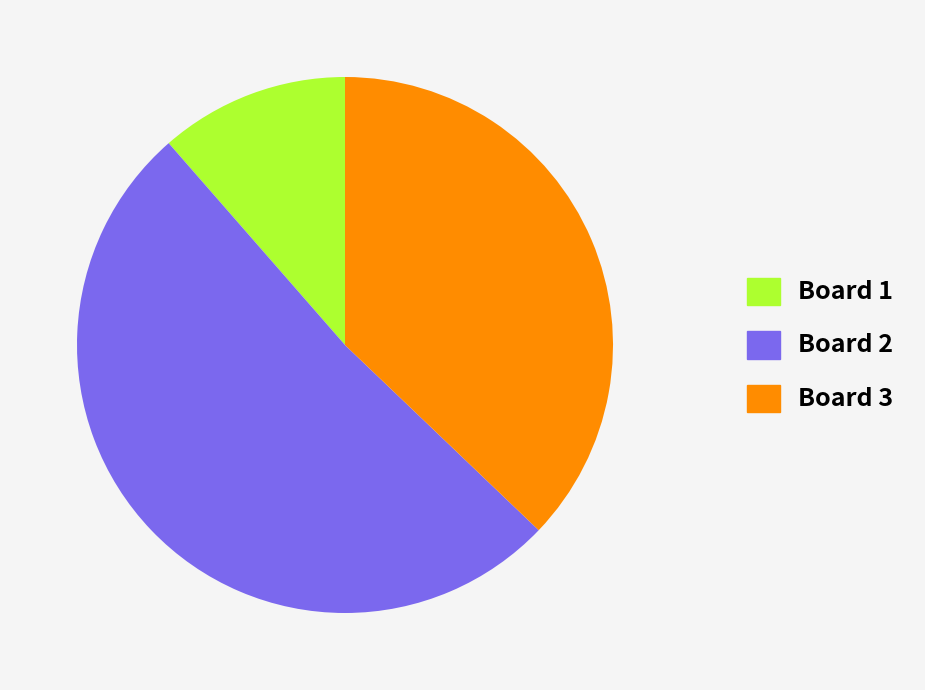

Which category has the smallest portion of the pie?

Board 1